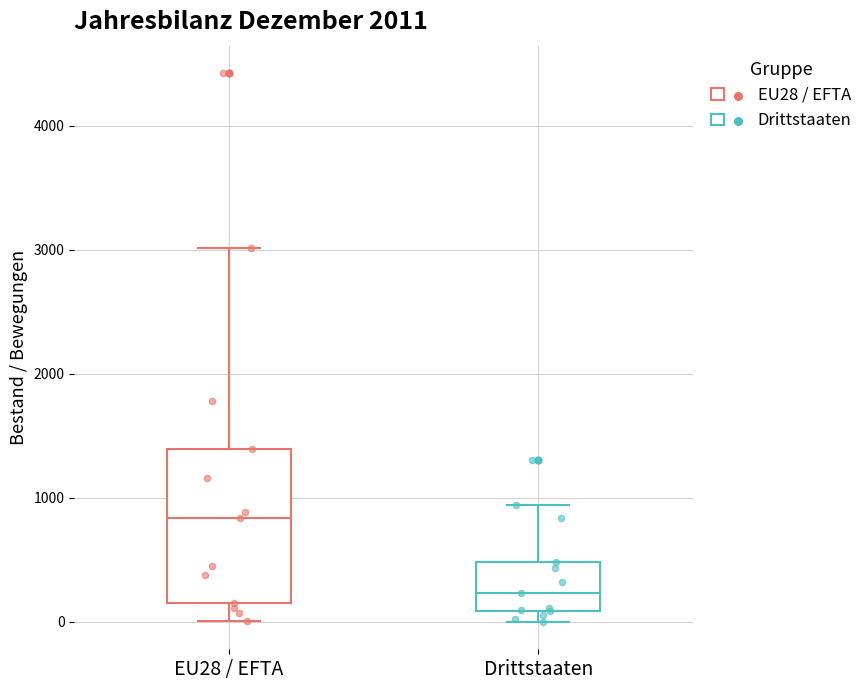

Reading left to right, read every box against the y-axis: the position of its median line, the range the box covers, and the ends of its whiskers. The values are not printed on the chart, so give them approximately, as read against the axis.

EU28 / EFTA: median 800, box 200 to 1400, whiskers 0 to 3000
Drittstaaten: median 200, box 100 to 500, whiskers 0 to 900